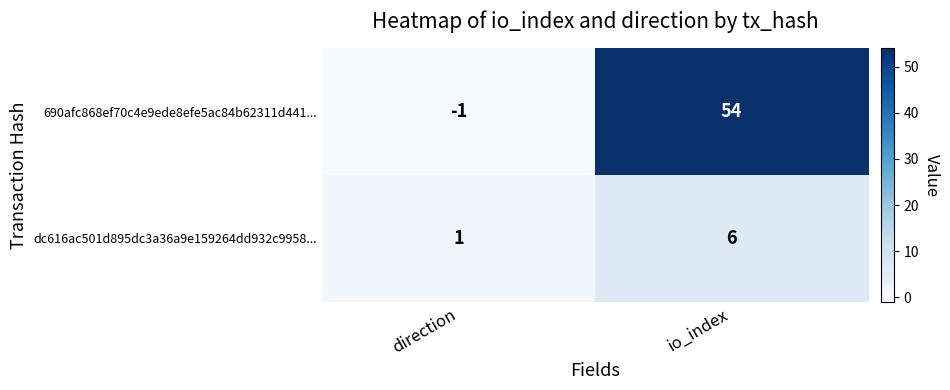

How many data points does each series have?

2